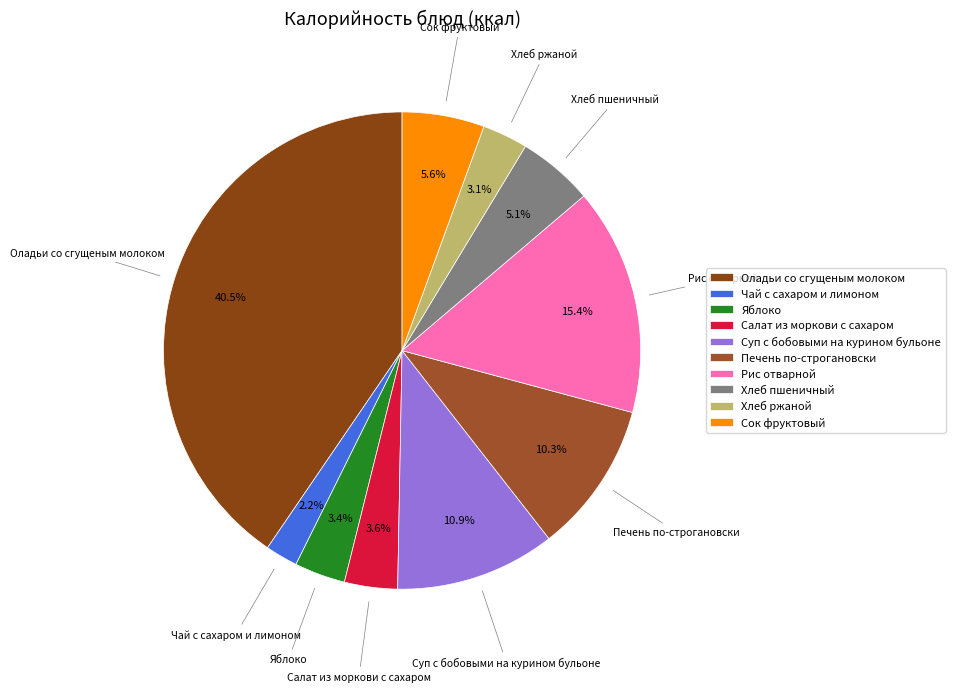

Which has a higher value, Печень по-строгановски or Салат из моркови с сахаром?

Печень по-строгановски